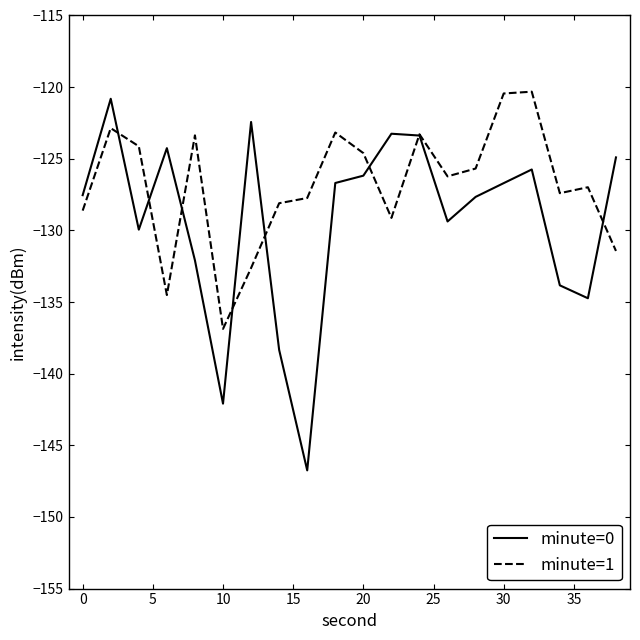

What is the maximum value shown in the chart?

-120.3